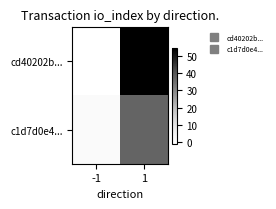

Count the number of categories in the chart.

2